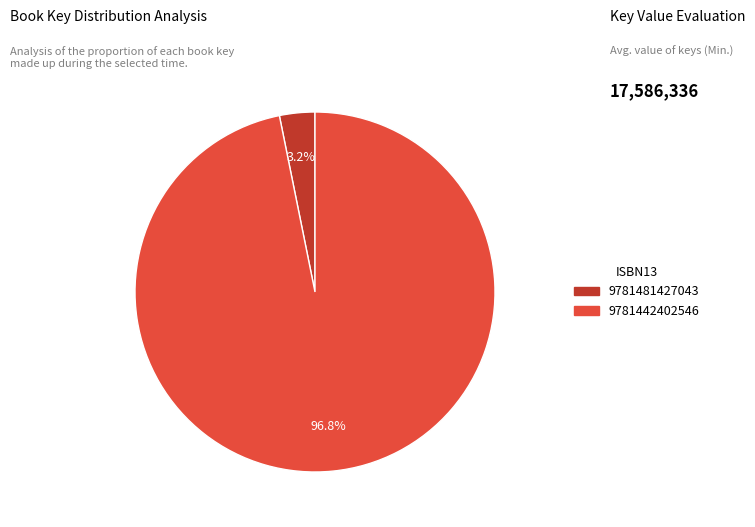

To the nearest percent, what percentage of the pie is 9781481427043?

3%